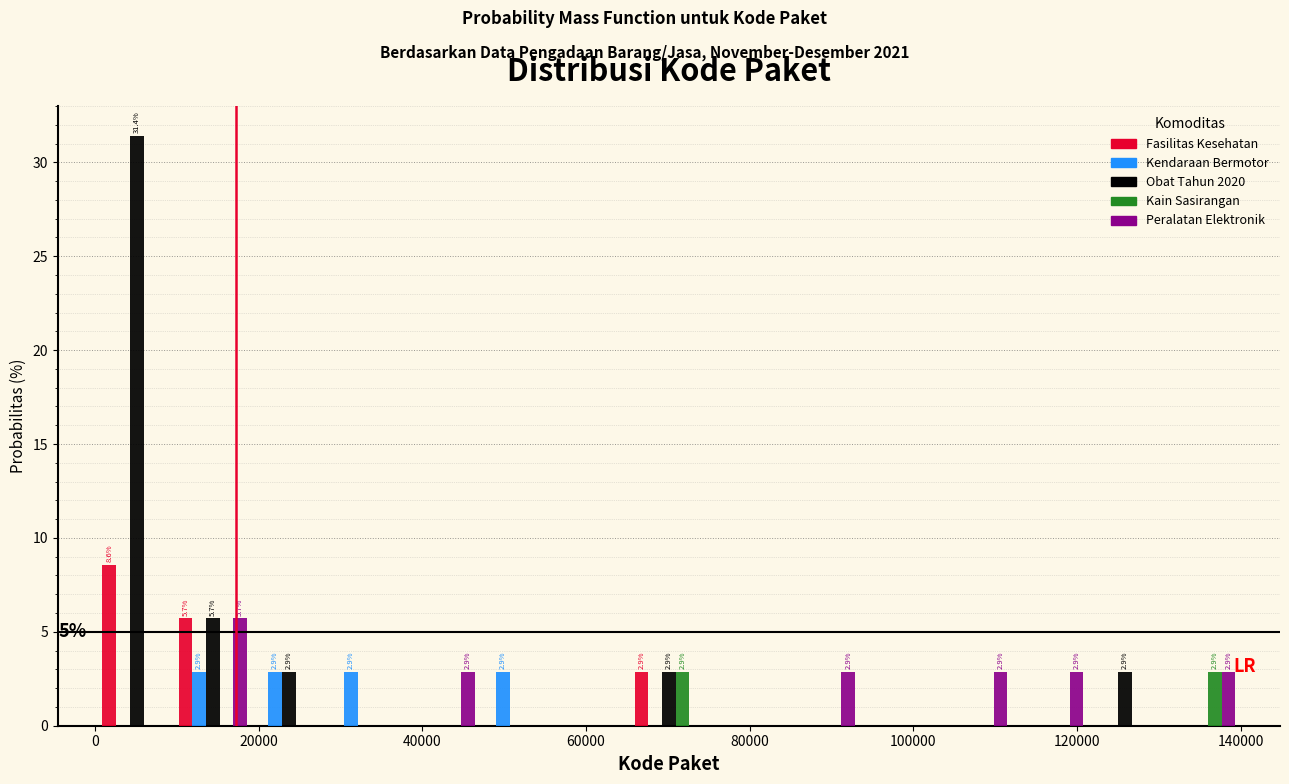

In the Obat Tahun 2020 series, which range on the x-axis has the tallest bar?

0 to 10000